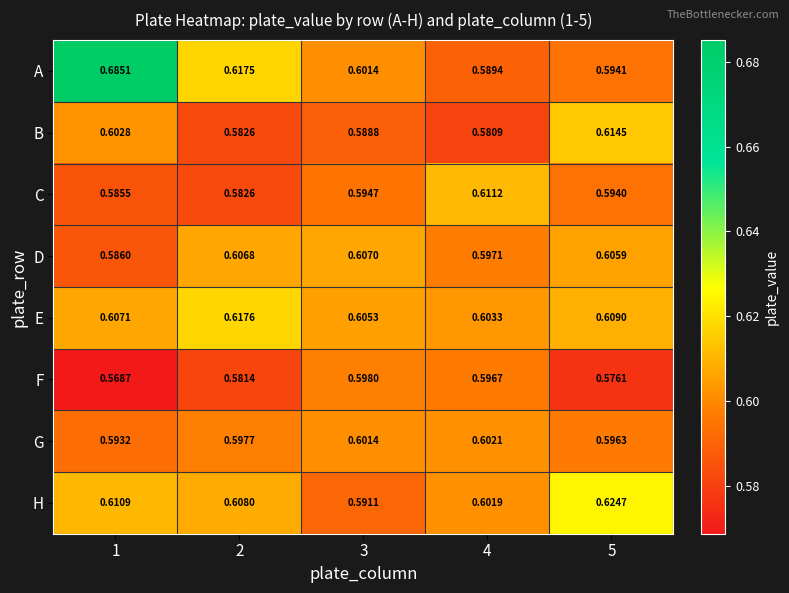

Which series has the largest total across all categories?

A